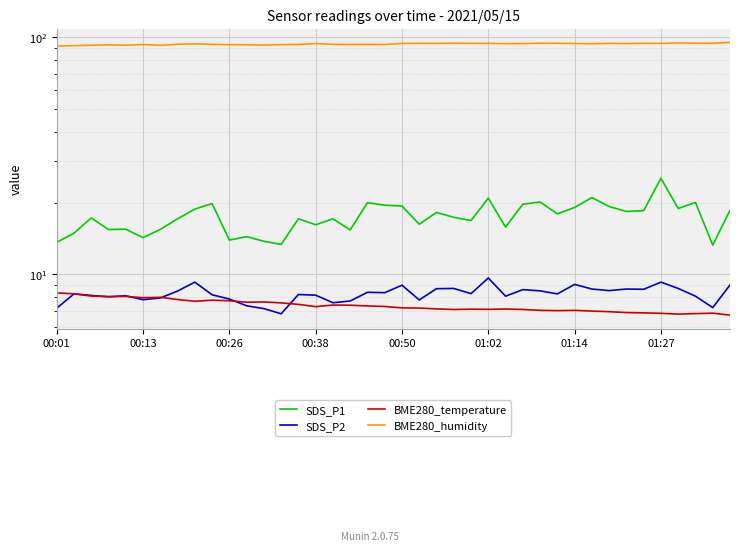

How many values in the BME280_temperature series exceed 7?

31